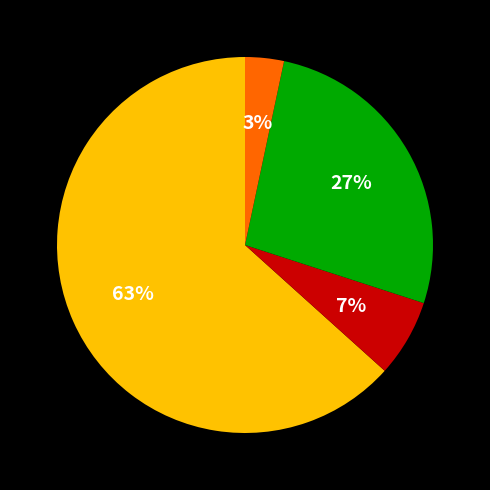

To the nearest percent, what is the average slice percentage?

25%